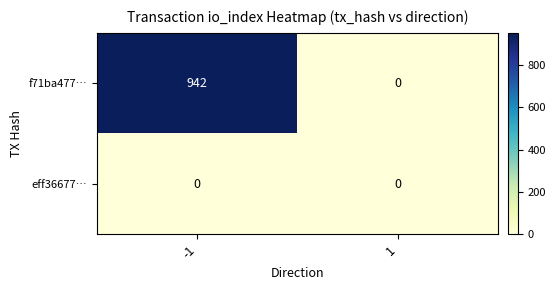

Which series has the largest range (max minus min)?

f71ba477…